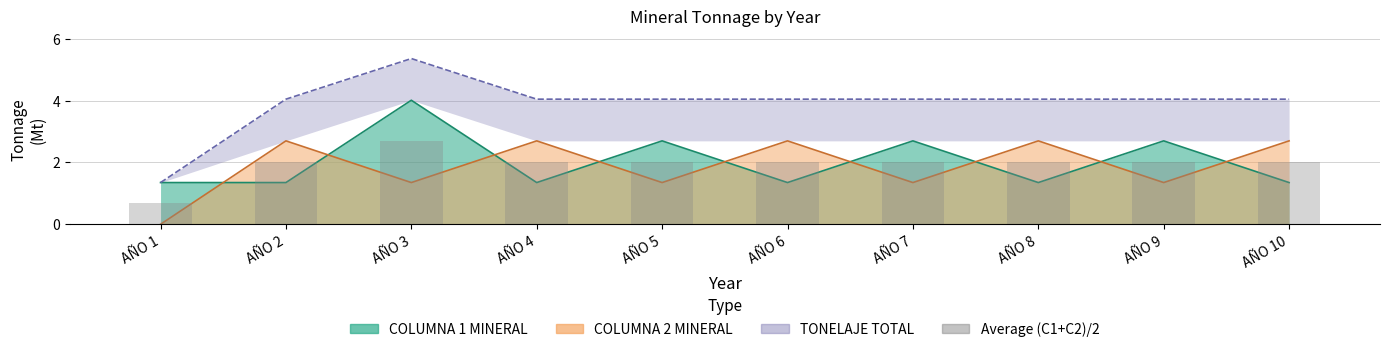

What is the change in value from AÑO 1 to AÑO 9?

+1.4